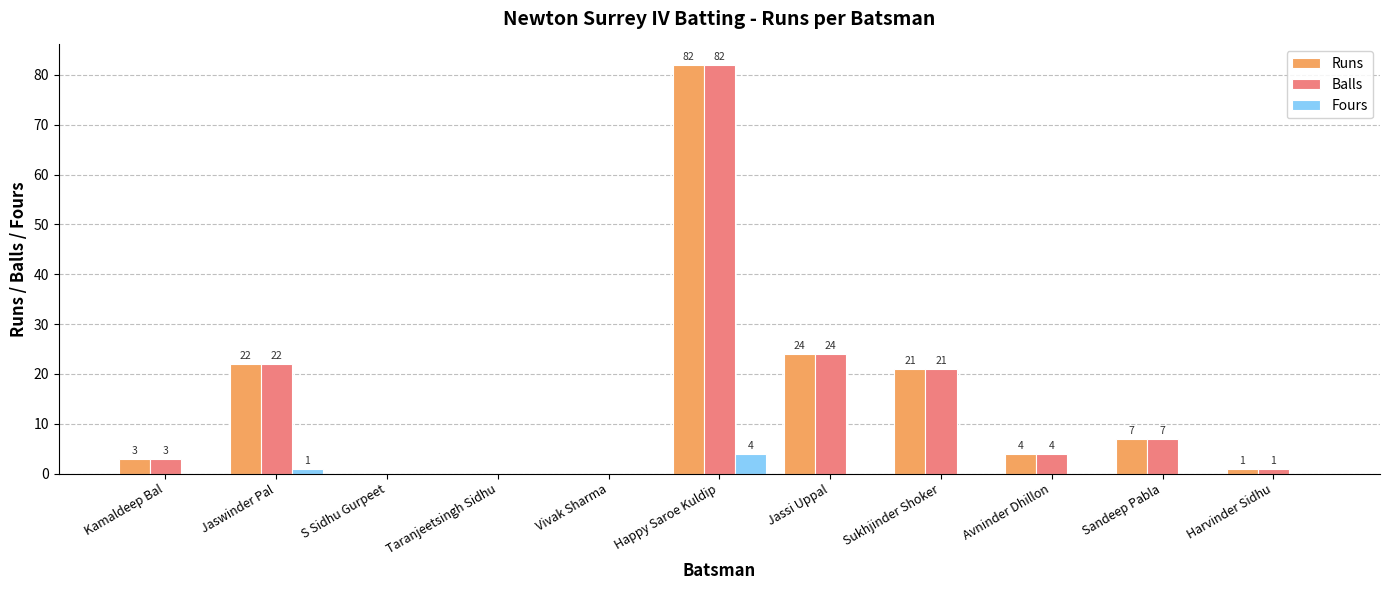

At which category does the chart reach its peak across all series?

Happy Saroe Kuldip